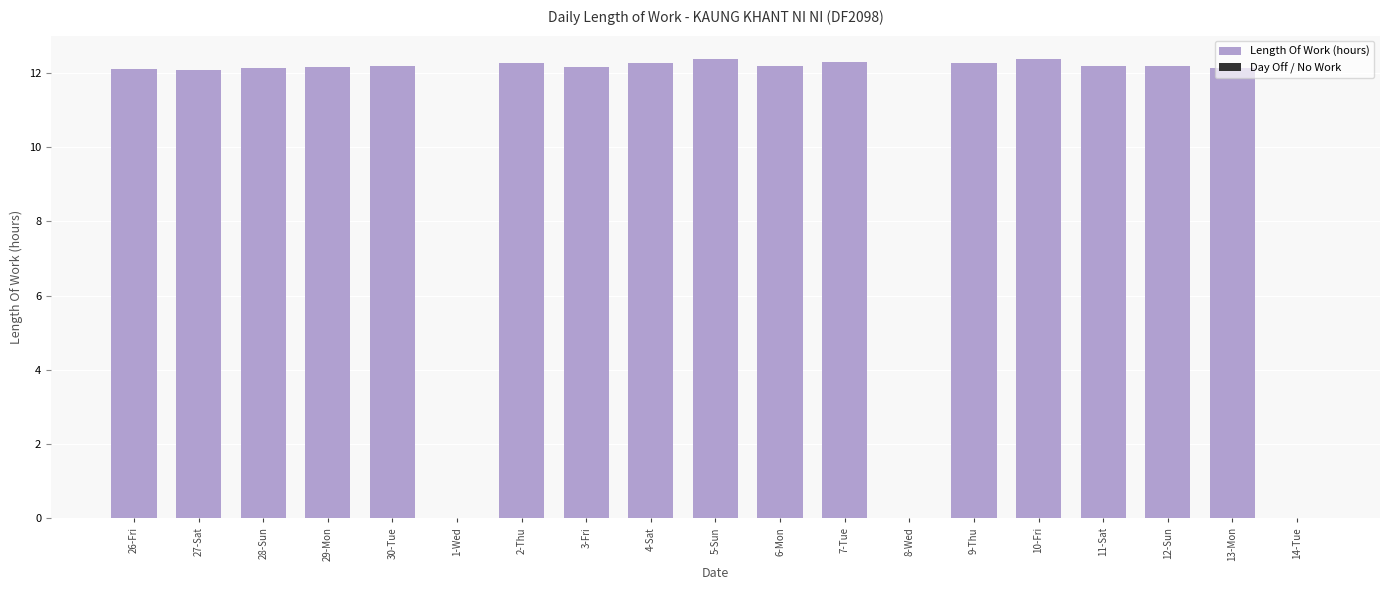

Count the number of data series in this chart.

1